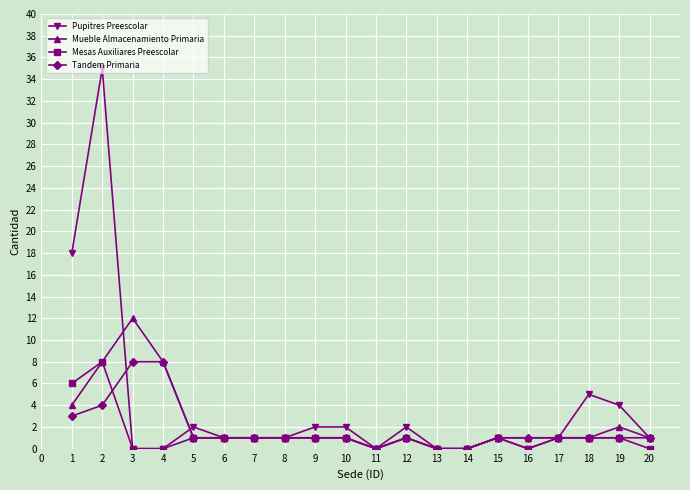

What is the value of the Mesas Auxiliares Preescolar point at the 15th from the left?

1